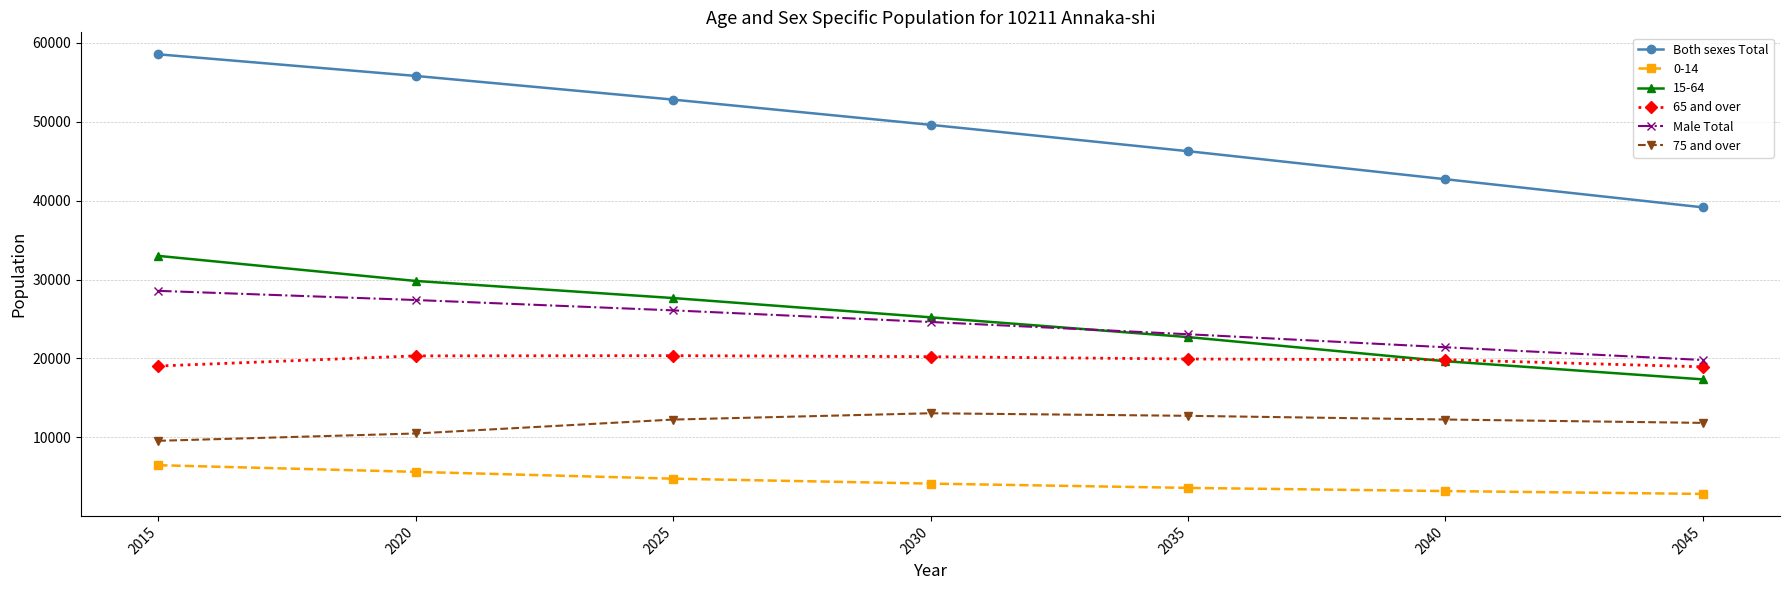

True or false: Male Total and 65 and over cross at least once.

False